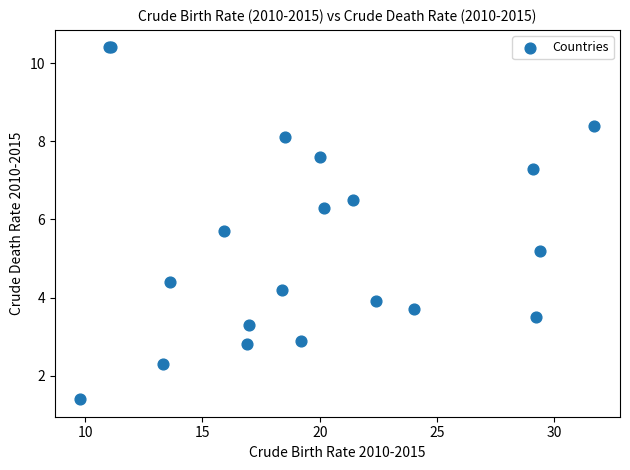

What Y value in the scatter plot is closest to 5?

5.2